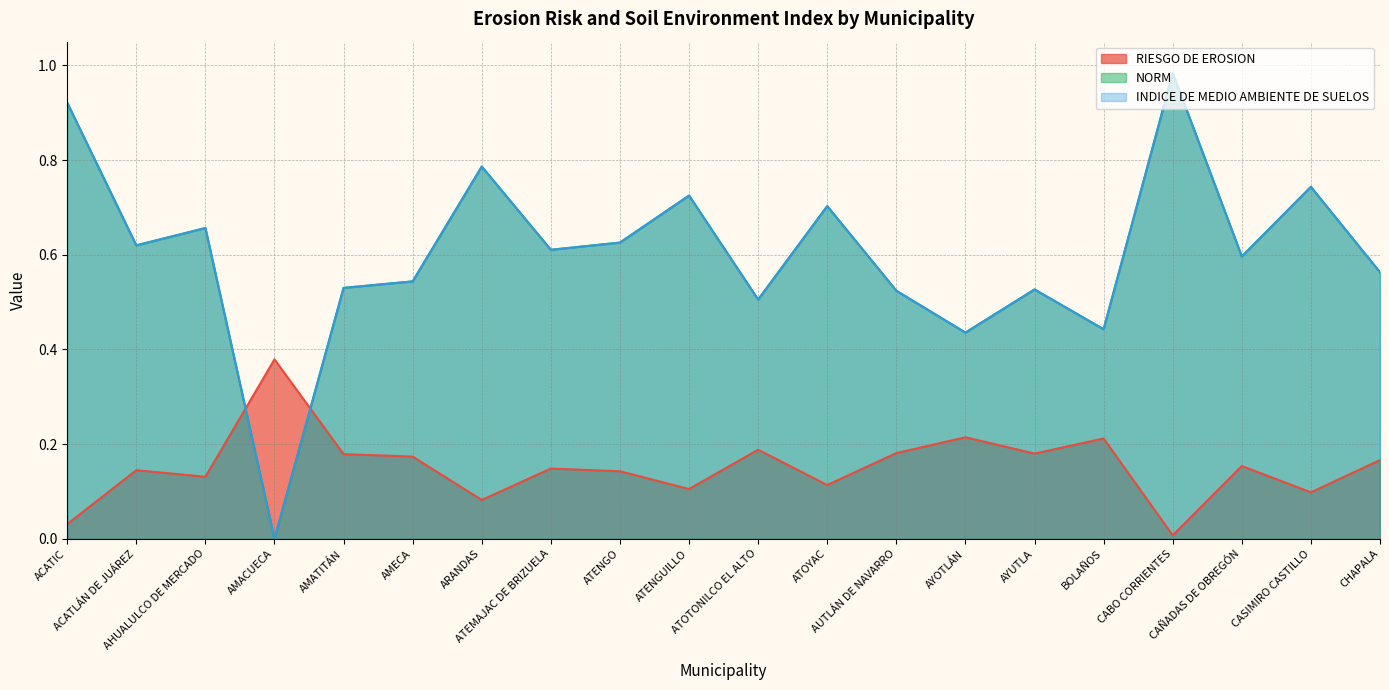

True or false: INDICE DE MEDIO AMBIENTE DE SUELOS has more than 0 points higher than both neighbors.

True